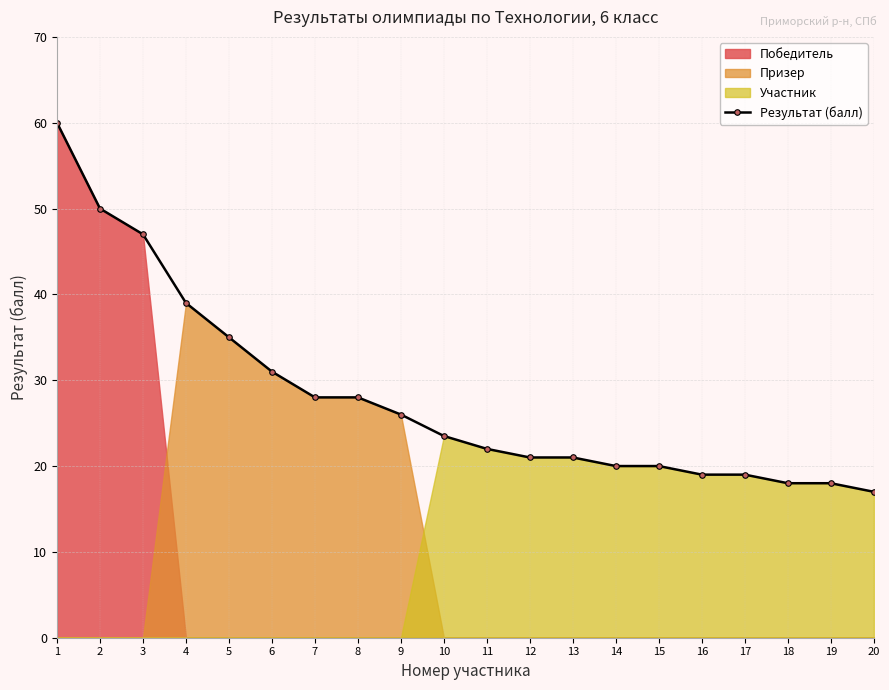

Approximately how many times larger is the value at 12 compared to 9?

0.8